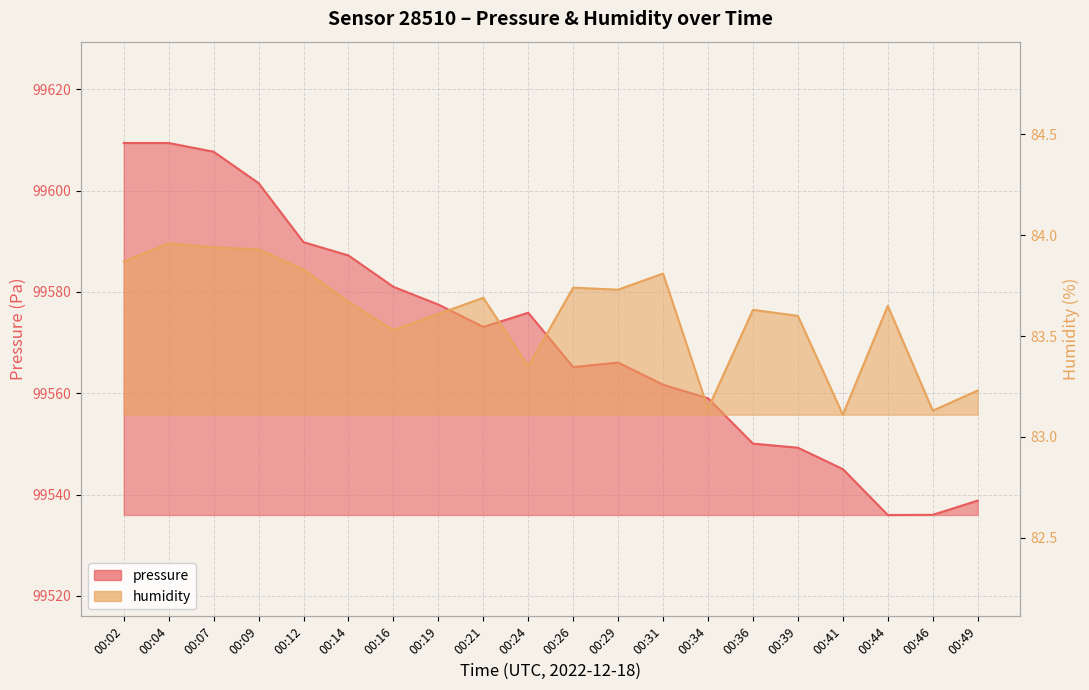

Does the chart display data point markers on the line(s)?

No